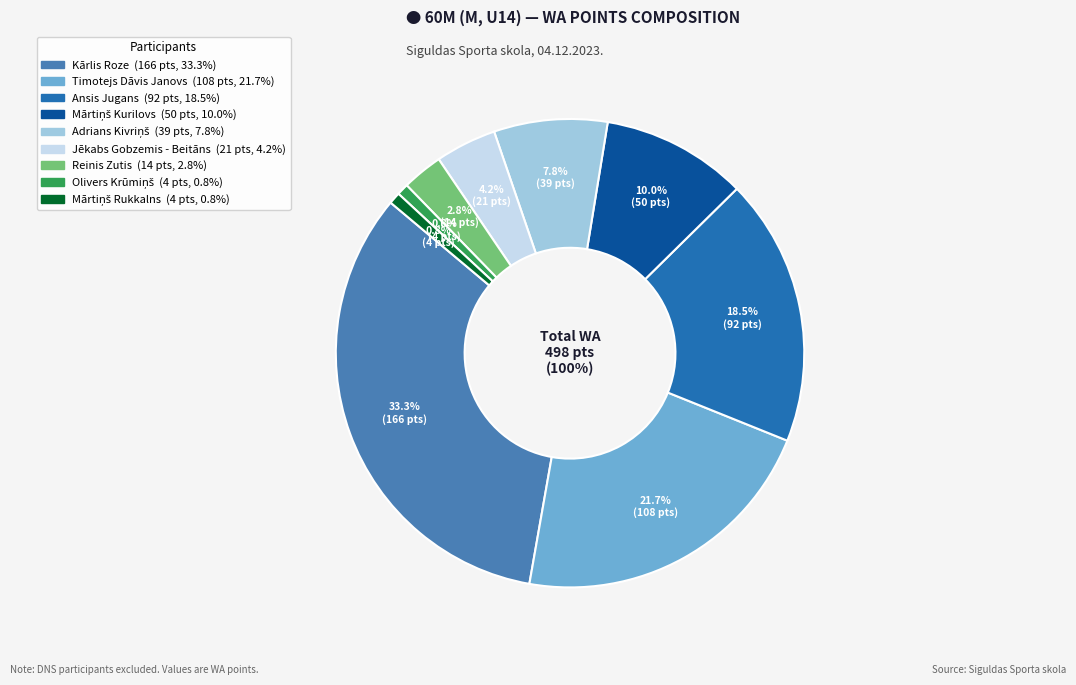

Count the number of slices in the pie.

9